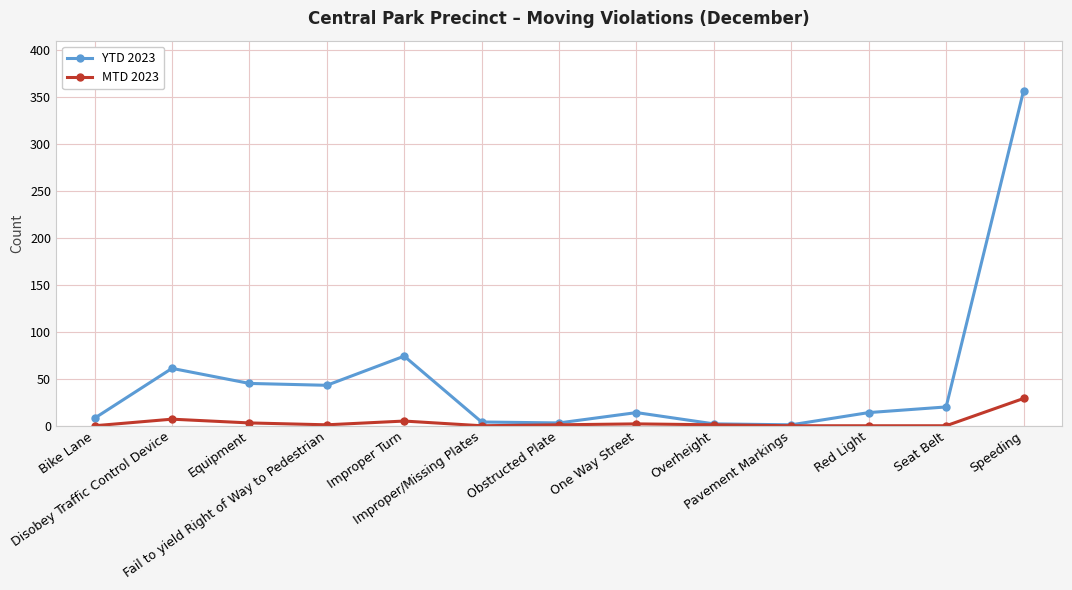

How many lines are shown in the chart?

2